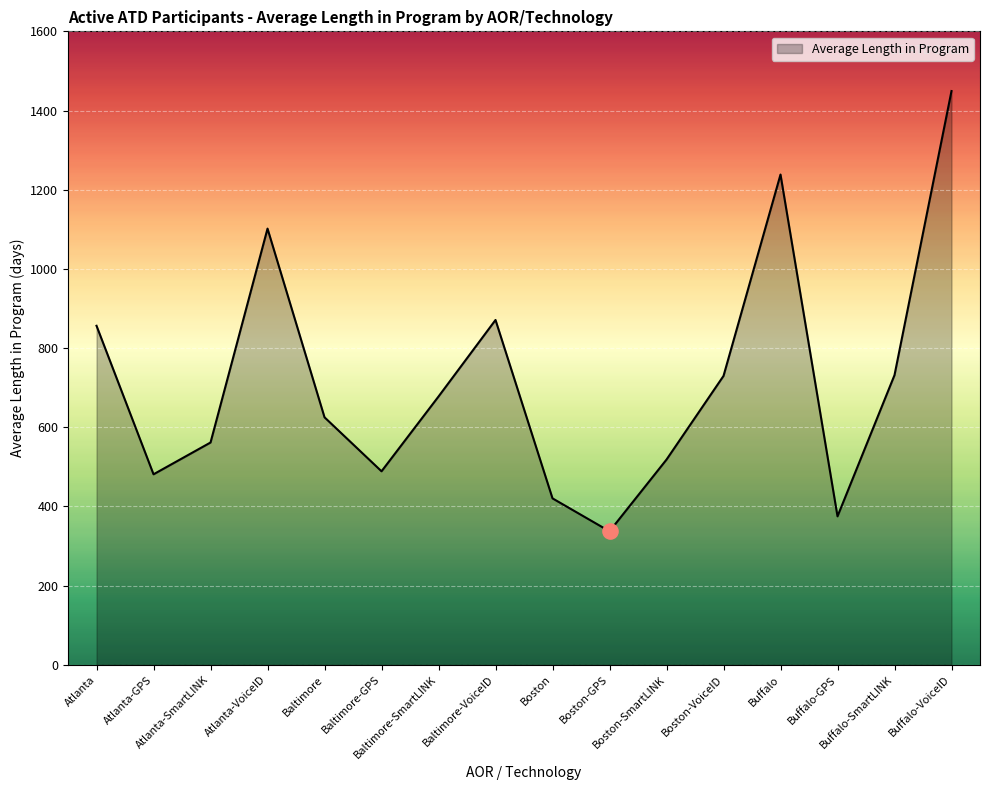

What is the ratio of the value at Boston-SmartLINK to the value at Buffalo?

0.4